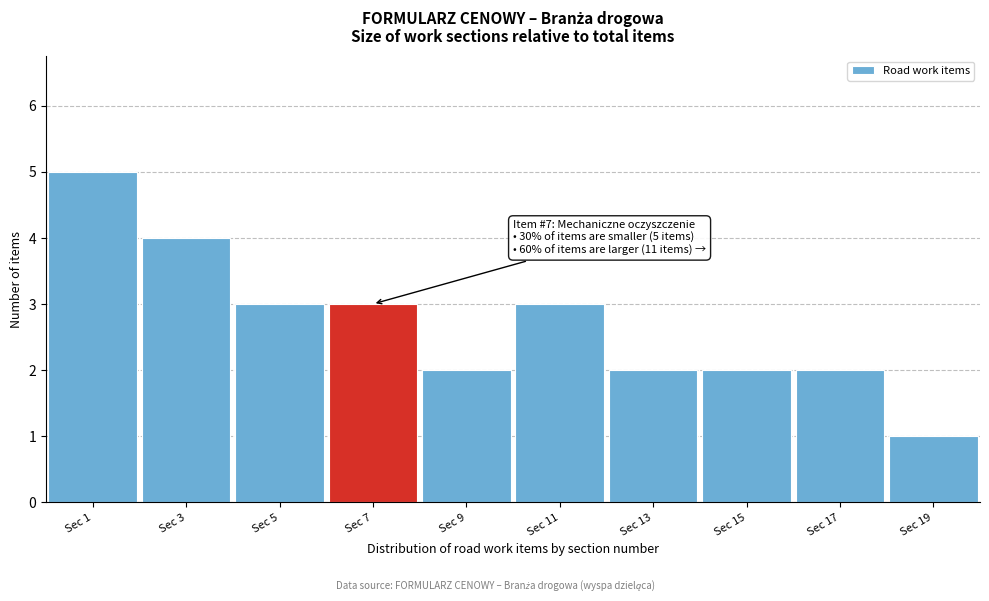

Reading right to left, transcribe all the data shown in this chart.

1	2	2	2	3	2	3	3	4	5